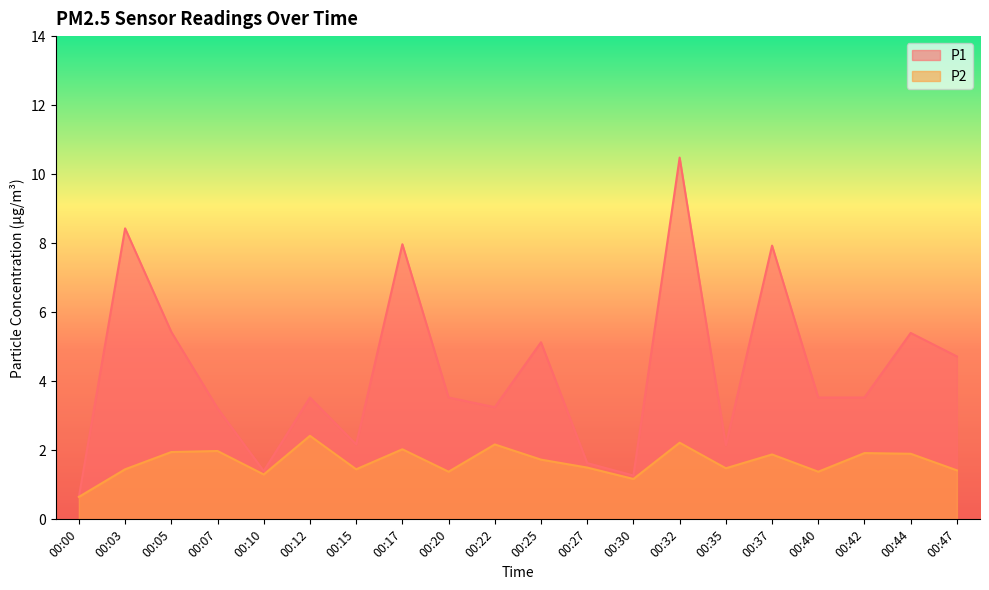

Count the number of data series in this chart.

2